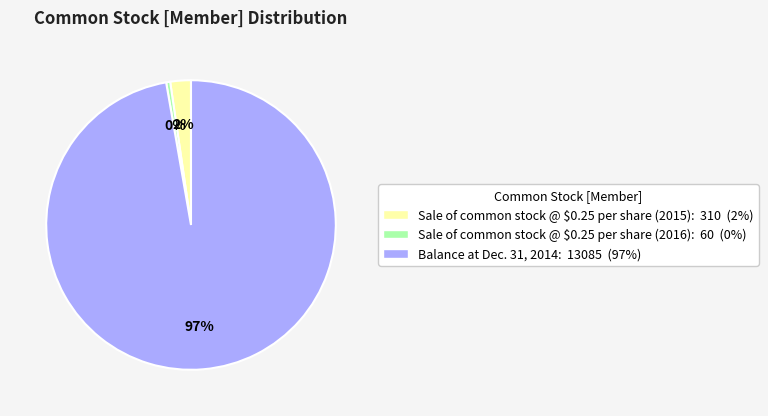

Does Sale of common stock @ $0.25 per share (2016) represent more than half of the total?

No